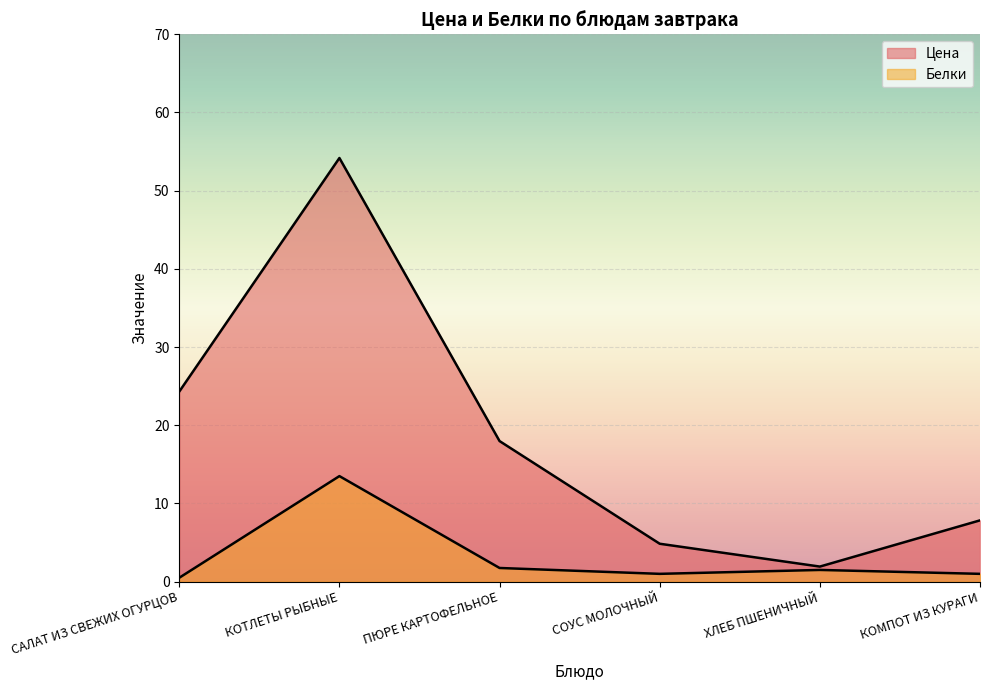

What are all the series names shown in the legend?

Цена, Белки